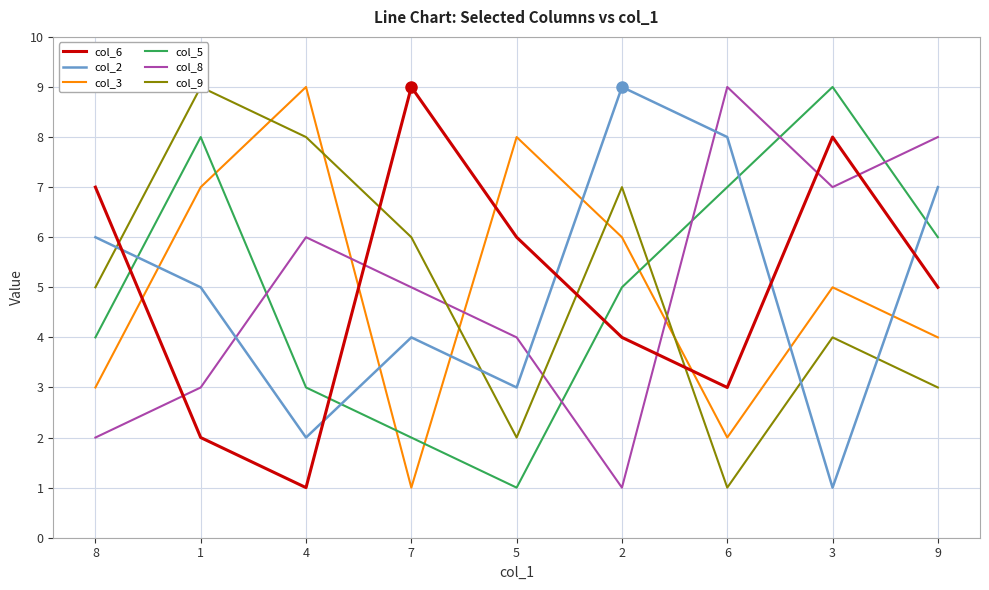

What position from the right is 6?

3